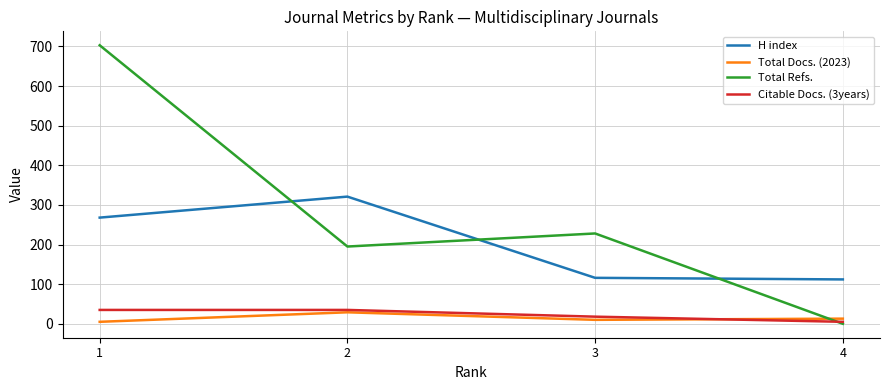

True or false: H index and Total Docs. (2023) cross at least once.

False